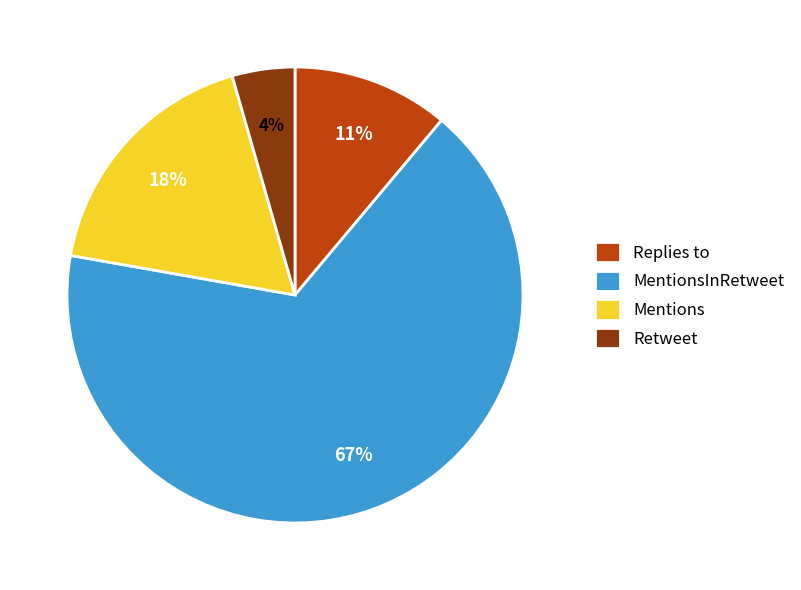

Which has a higher value, Mentions or Retweet?

Mentions